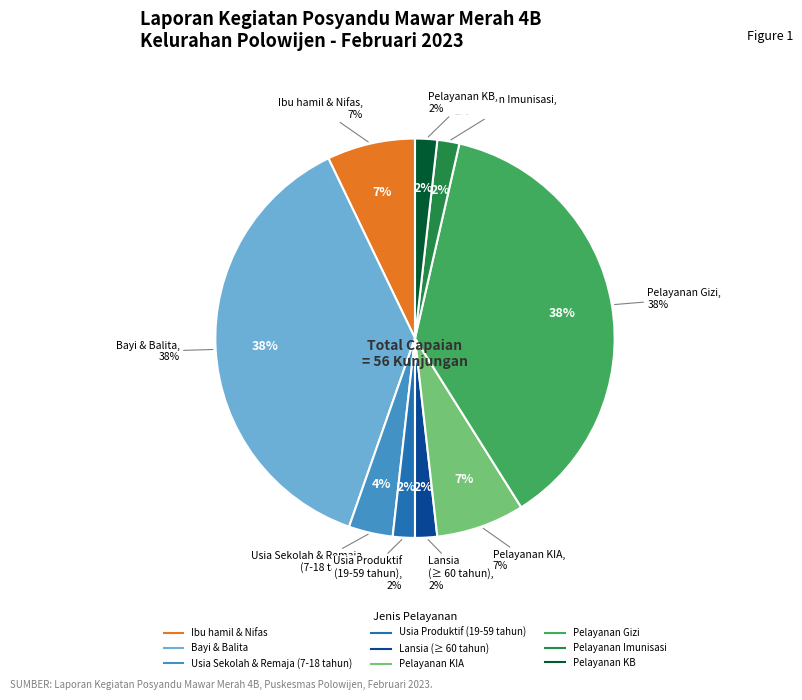

Rank the categories by value from lowest to highest.

Usia Produktif
(19-59 tahun), Lansia
(≥ 60 tahun), Pelayanan Imunisasi, Pelayanan KB, Usia Sekolah & Remaja
(7-18 tahun), Ibu hamil & Nifas, Pelayanan KIA, Bayi & Balita, Pelayanan Gizi